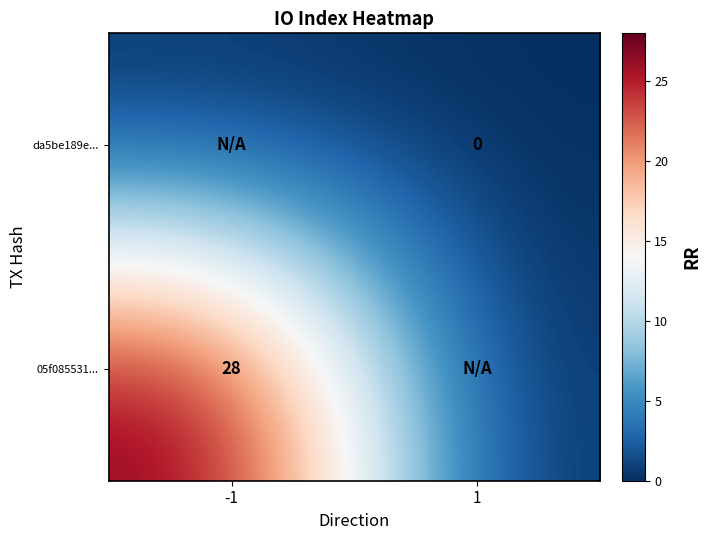

Is it true that 05f085531... equals 28 at -1?

True